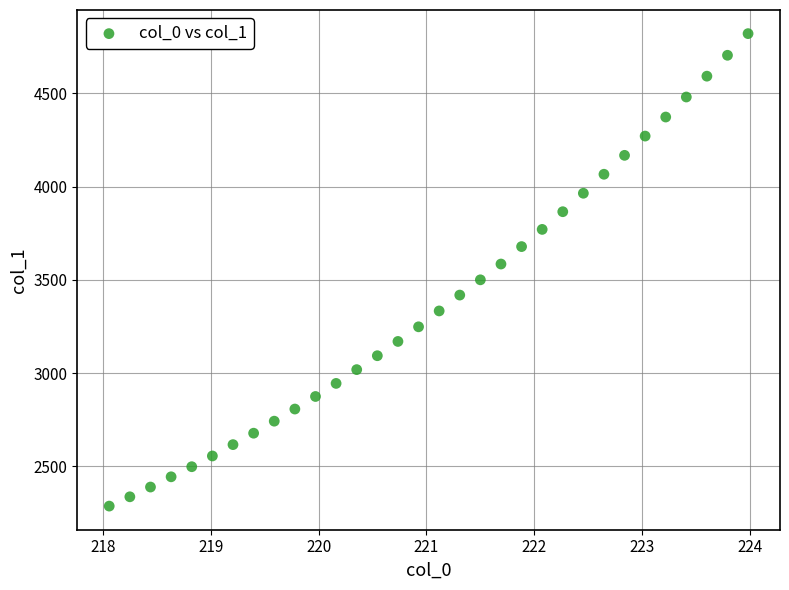

What is the range of Y values (max minus min)?

2534.7